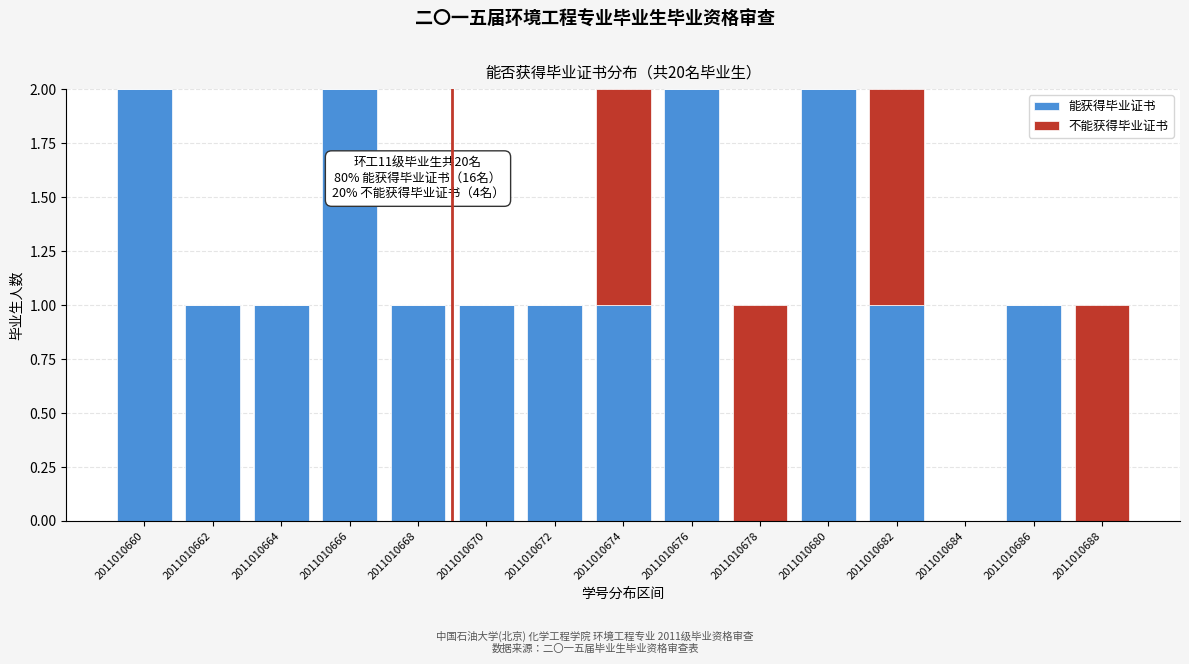

Reading left to right, what are the values for 能获得毕业证书?

2011010660=2	2011010662=1	2011010664=1	2011010666=2	2011010668=1	2011010670=1	2011010672=1	2011010674=1	2011010676=2	2011010678=0	2011010680=2	2011010682=1	2011010684=0	2011010686=1	2011010688=0